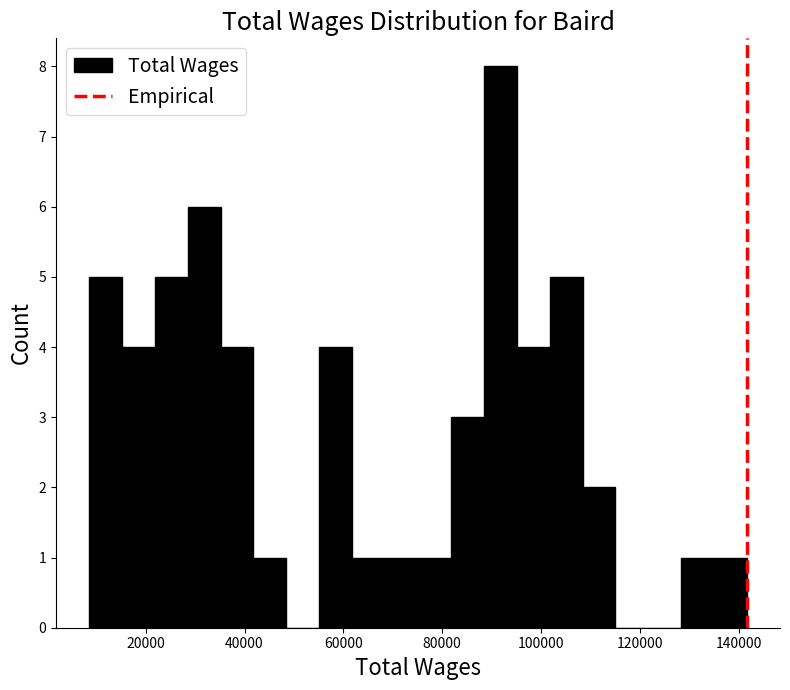

Read against the x-axis, roughly where is the centre of the tallest bar?

92000